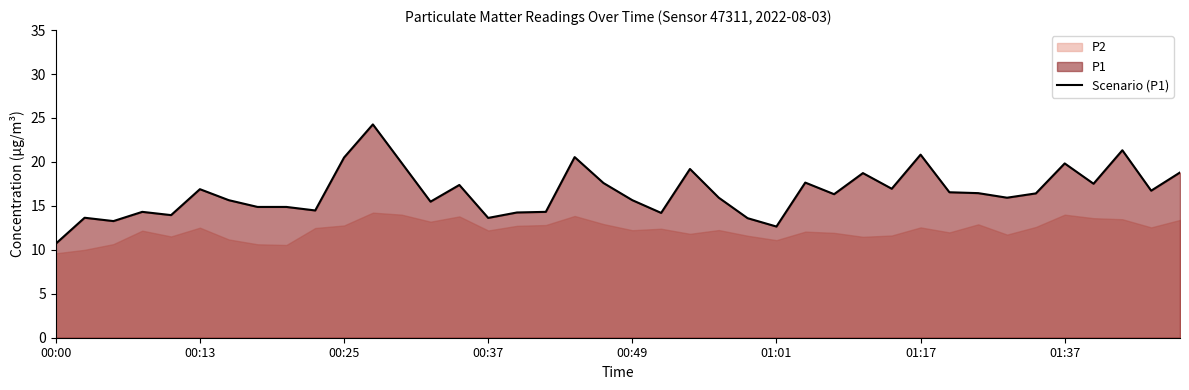

Which category has the lowest value across all series?

00:00